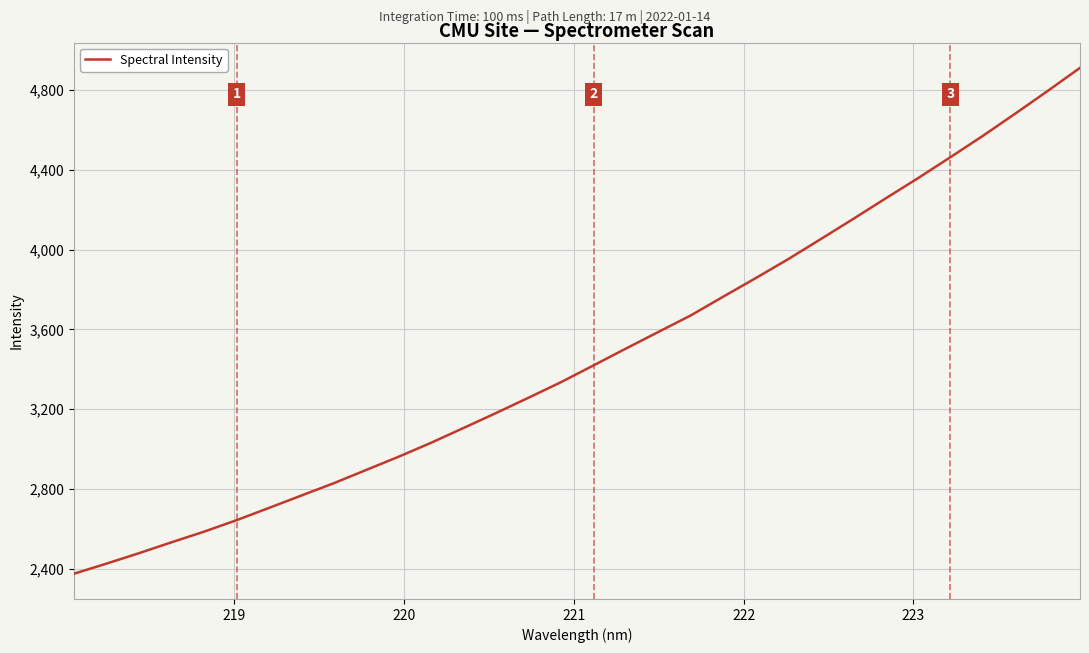

What is the average value?

3472.0